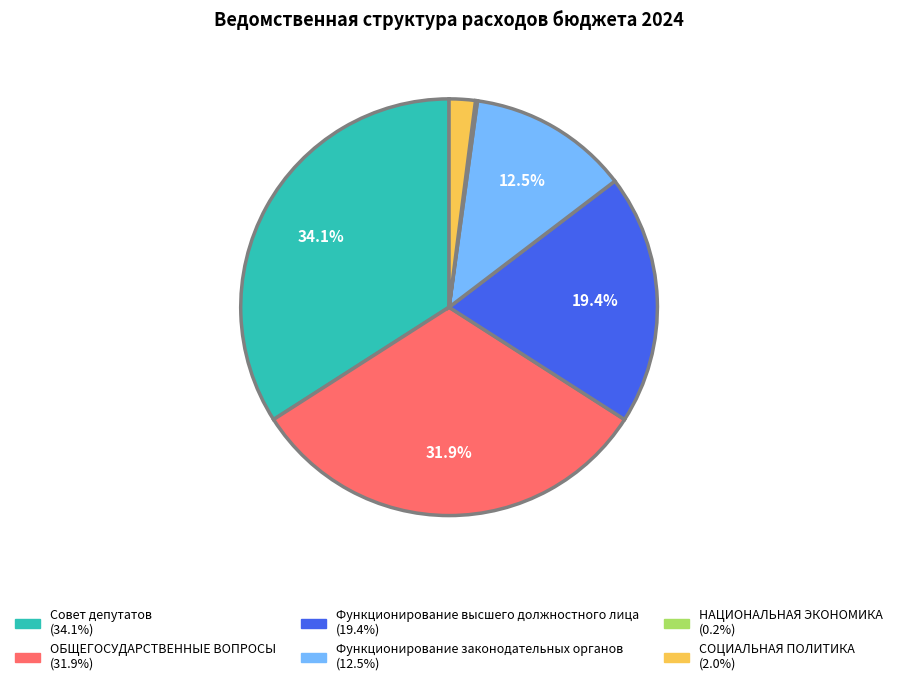

Does ОБЩЕГОСУДАРСТВЕННЫЕ ВОПРОСЫ represent more than half of the total?

No